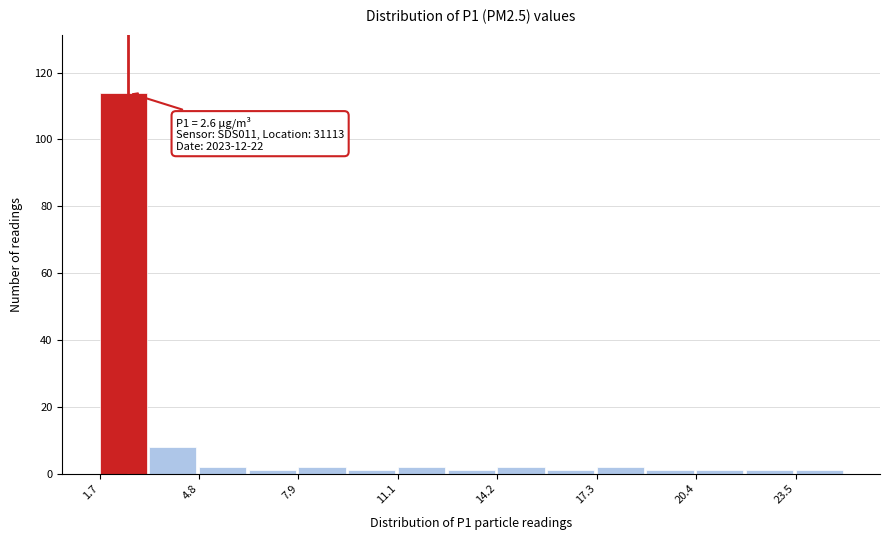

Read against the x-axis, roughly where is the centre of the tallest bar?

2.5